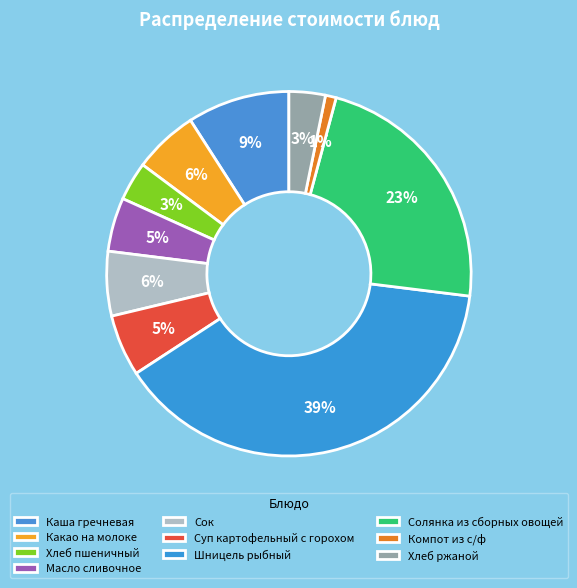

To the nearest percent, what percentage of the pie is Сок?

6%